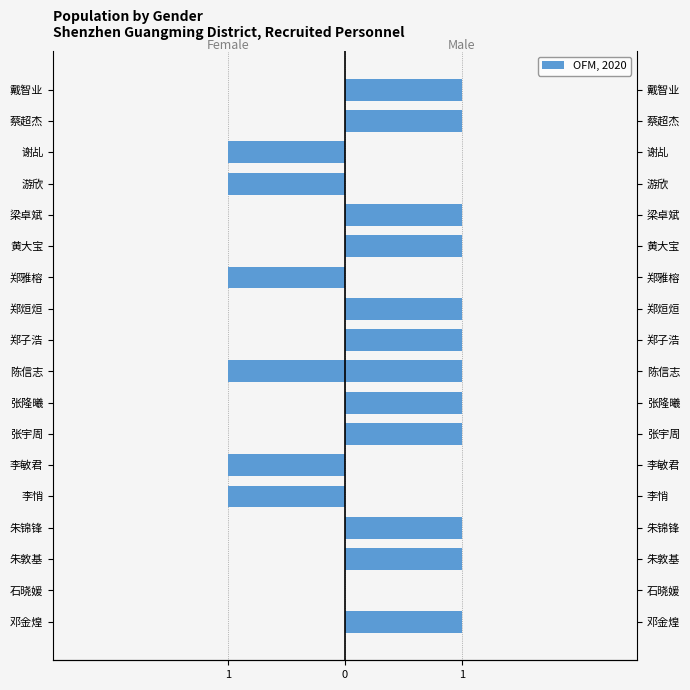

What is the average value of the Male series?

1